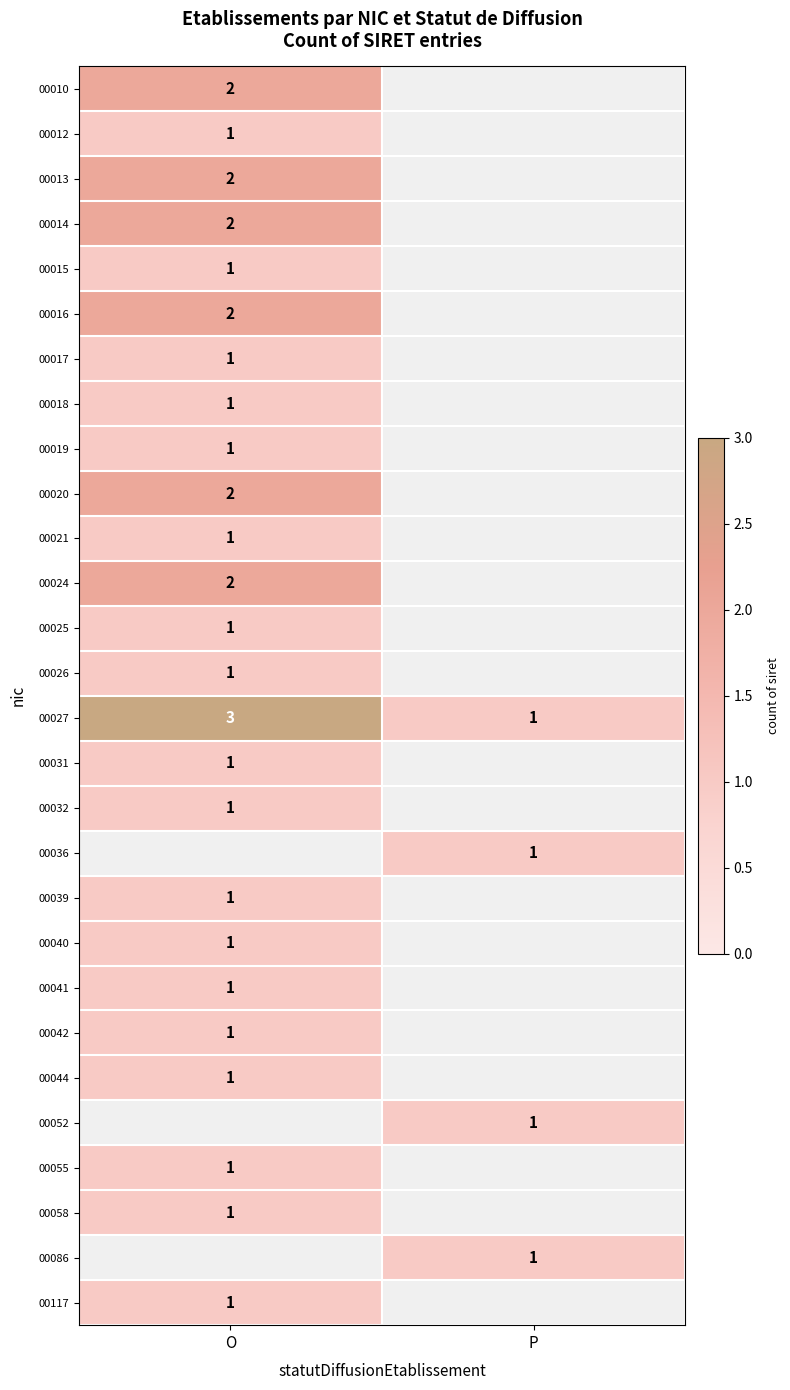

What is the smallest value displayed?

1.0